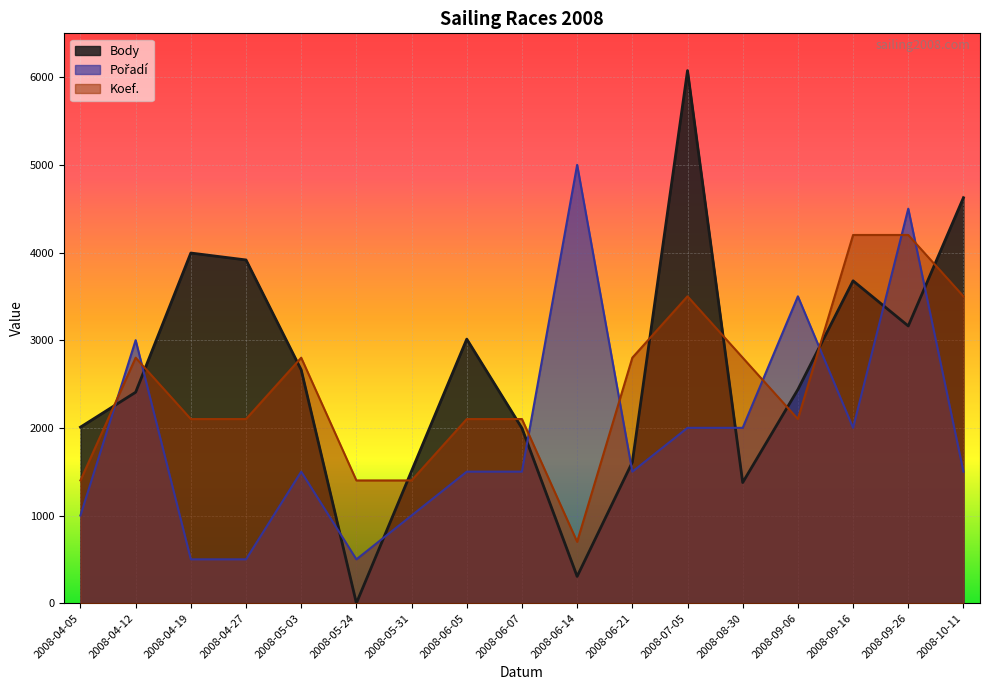

What are all the series names shown in the legend?

Body, Pořadí, Koef.